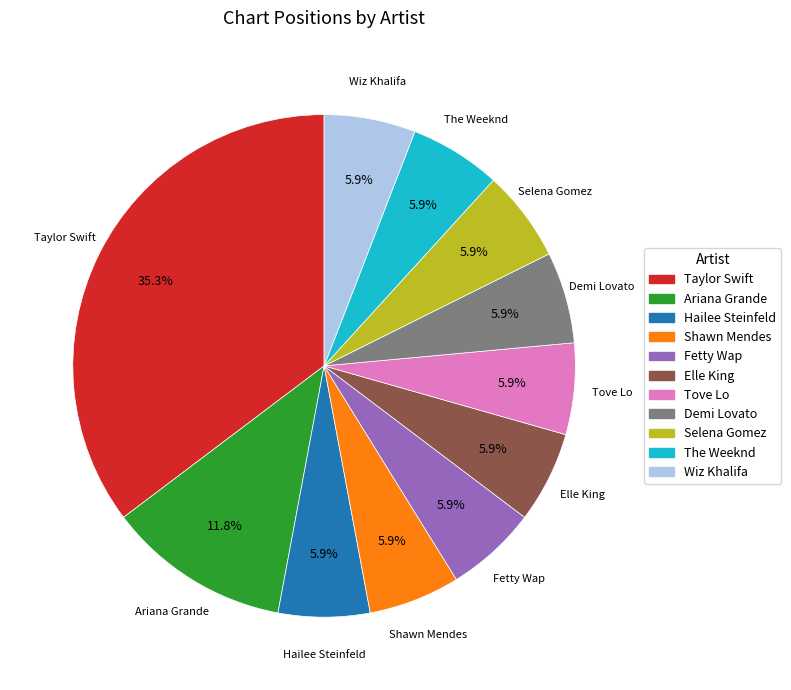

Combined, what portion of the pie is Wiz Khalifa and Fetty Wap?

11.8%